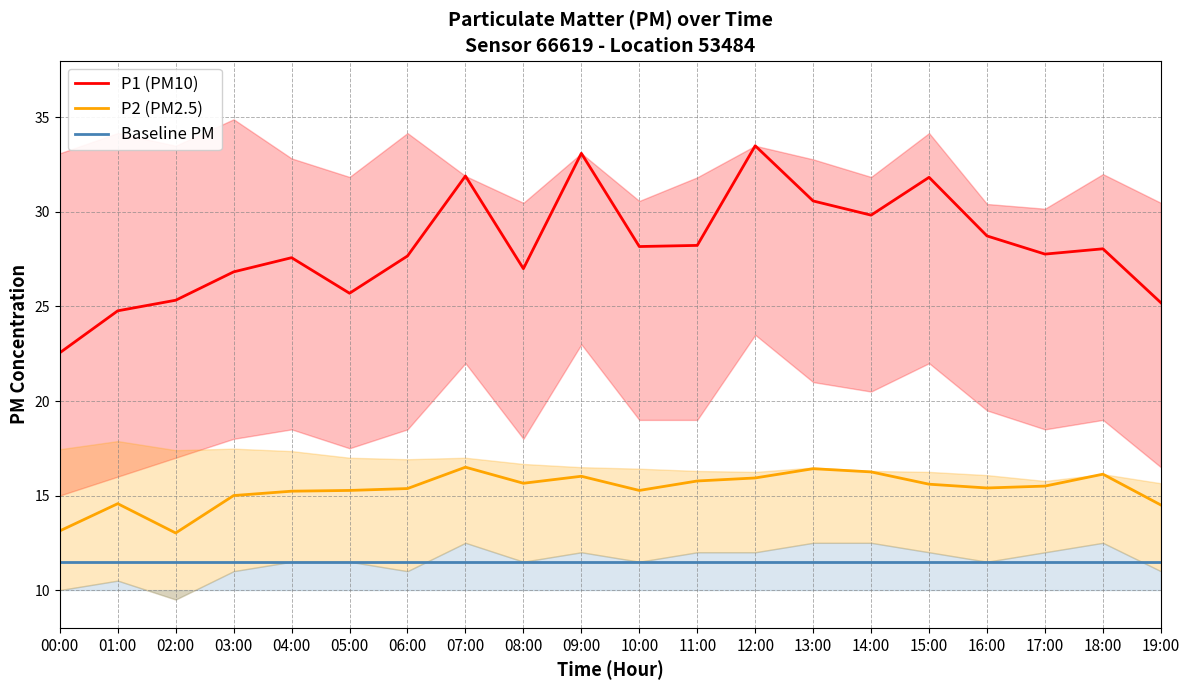

True or false: P1 (PM10) has more than 1 interior local peaks.

True